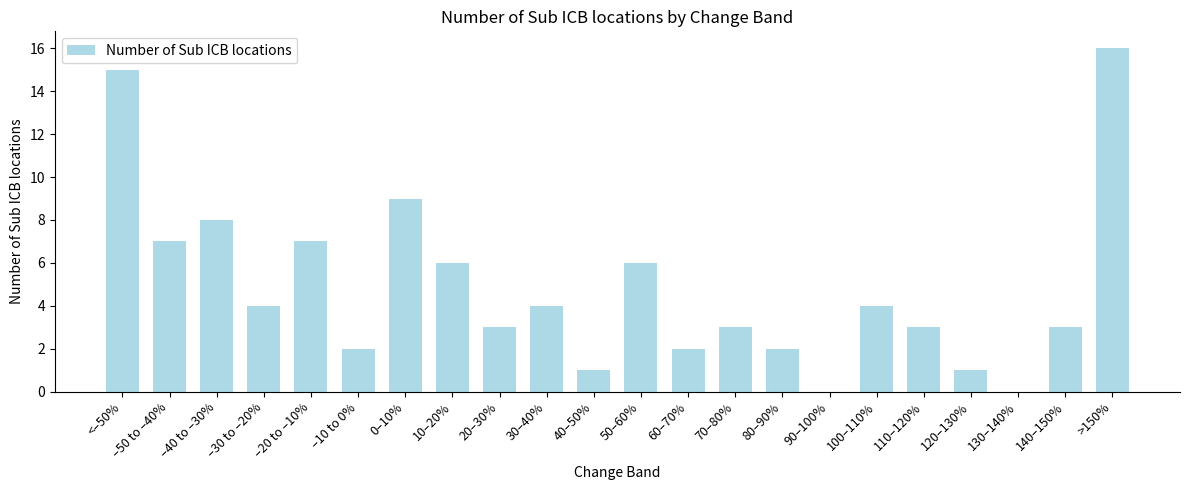

Approximately how many times larger is the value at 70–80% compared to 110–120%?

1.0